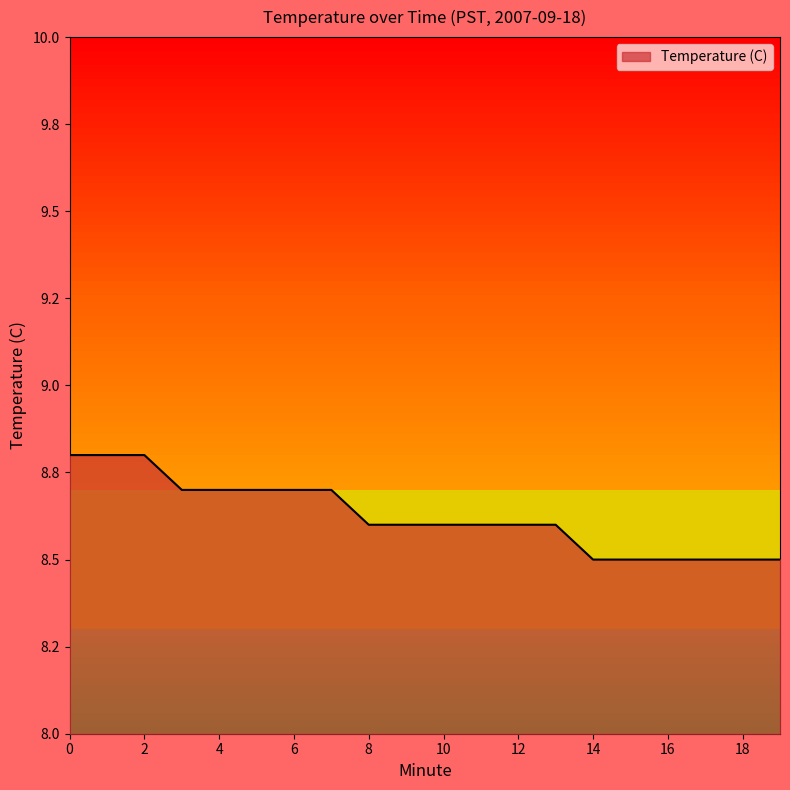

Does the chart have visible grid lines?

No